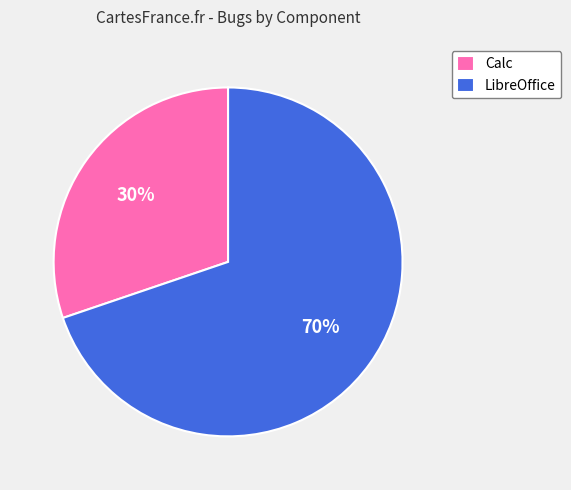

The Calc slice represents 20% of the pie. True or false?

False